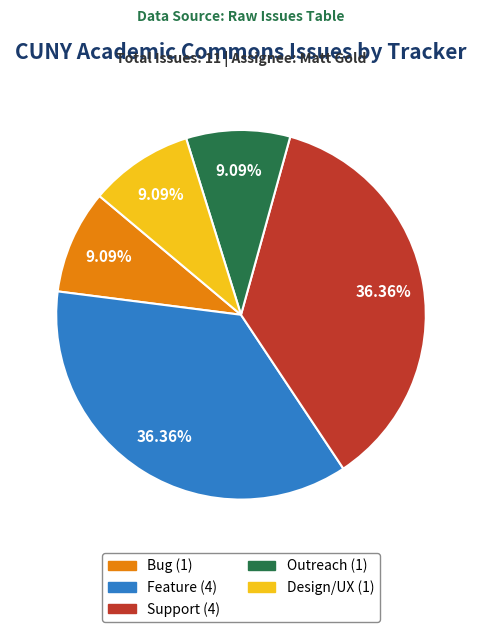

Is there a majority slice in this chart?

No